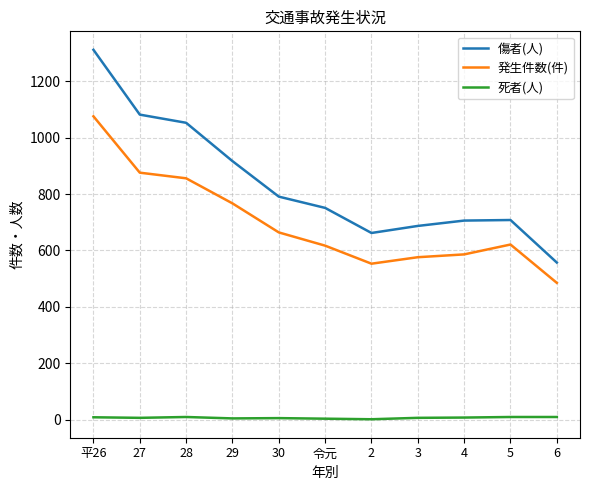

True or false: 傷者(人) and 死者(人) cross at least once.

False